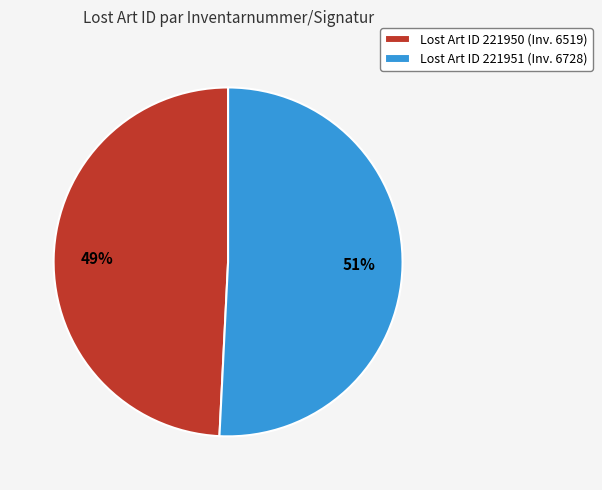

Does any single category account for the majority?

Yes